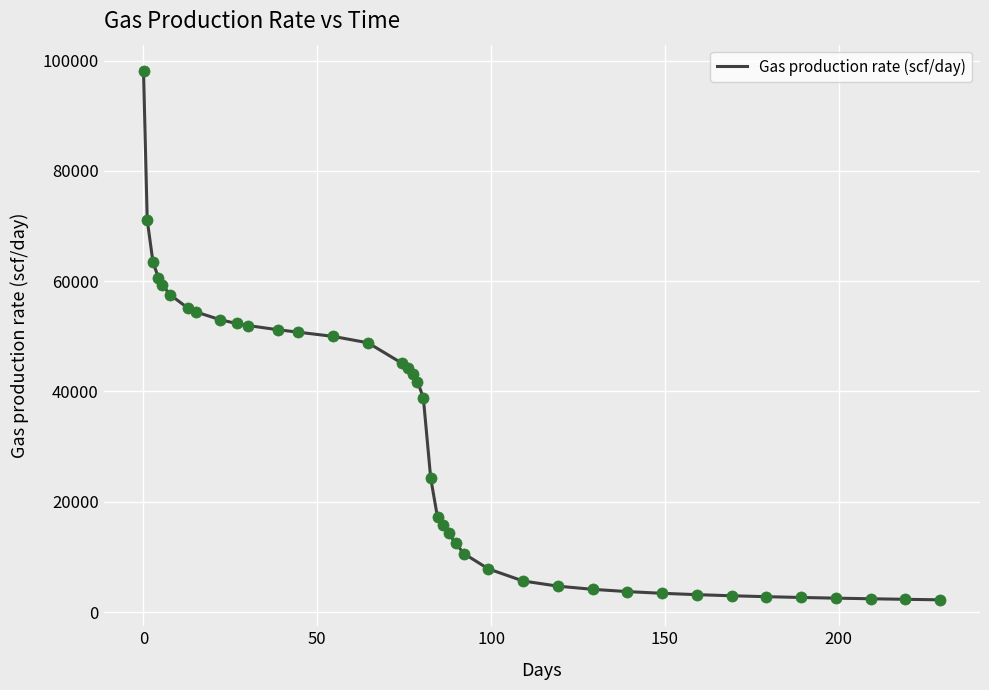

What is the difference between the maximum and minimum values?

95862